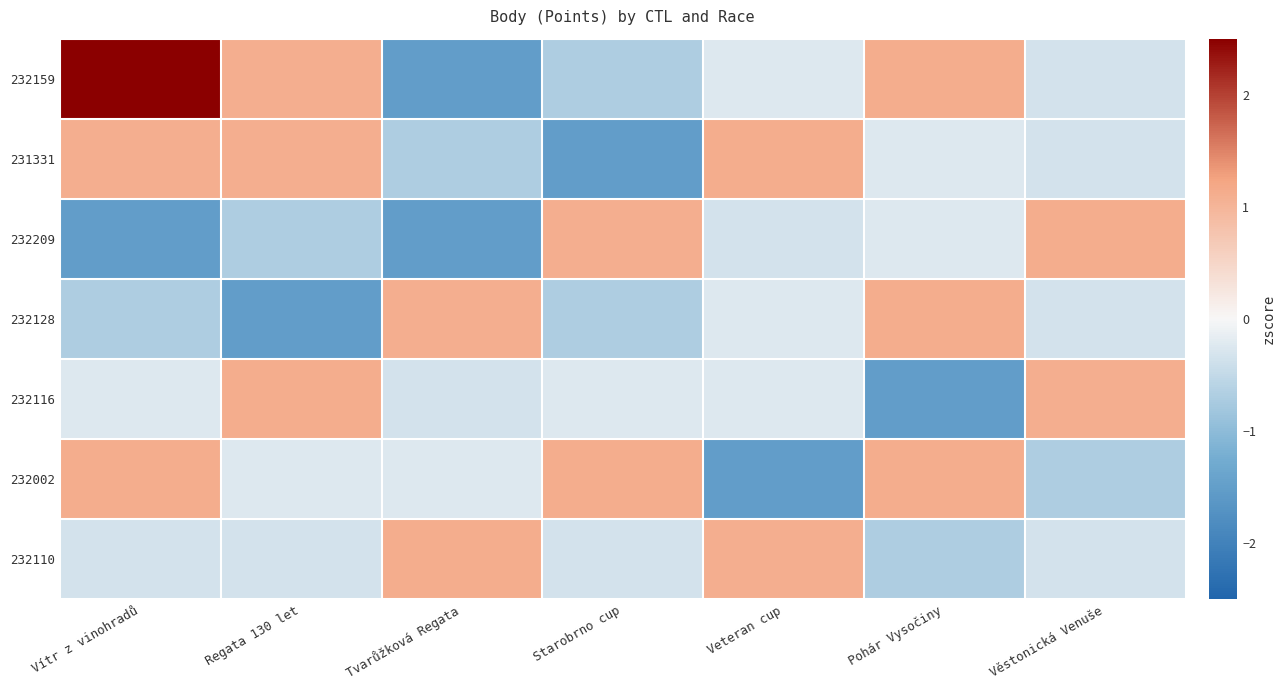

What is the total value across all series at Regata 130 let?

0.5